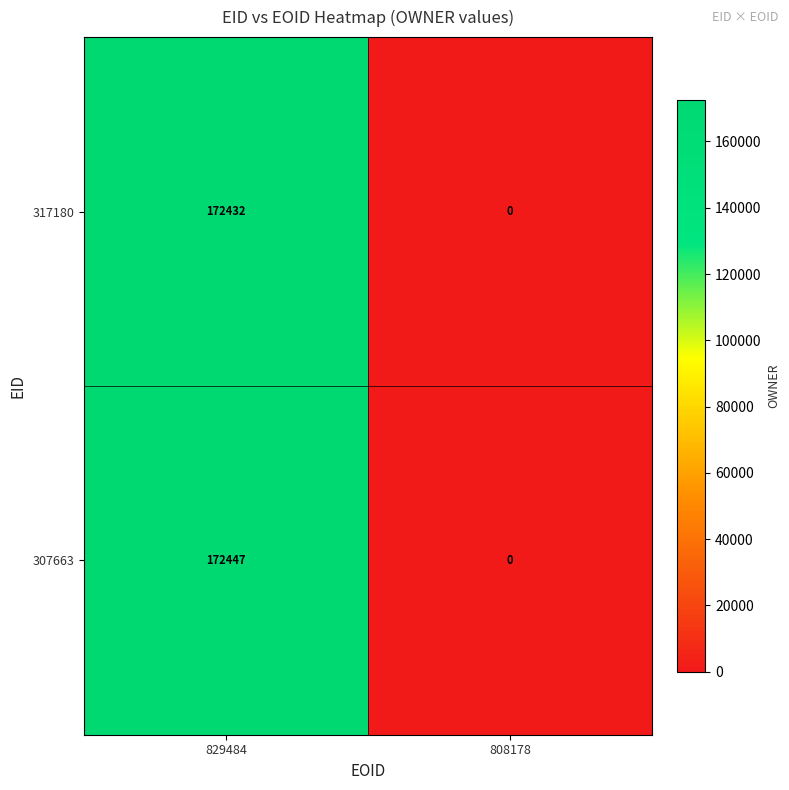

Which series has the largest total across all categories?

307663